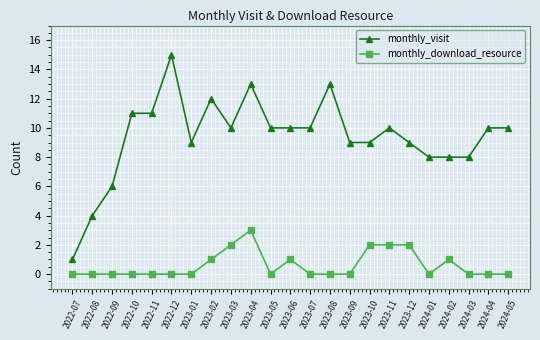

True or false: monthly_download_resource and monthly_visit cross at least once.

False